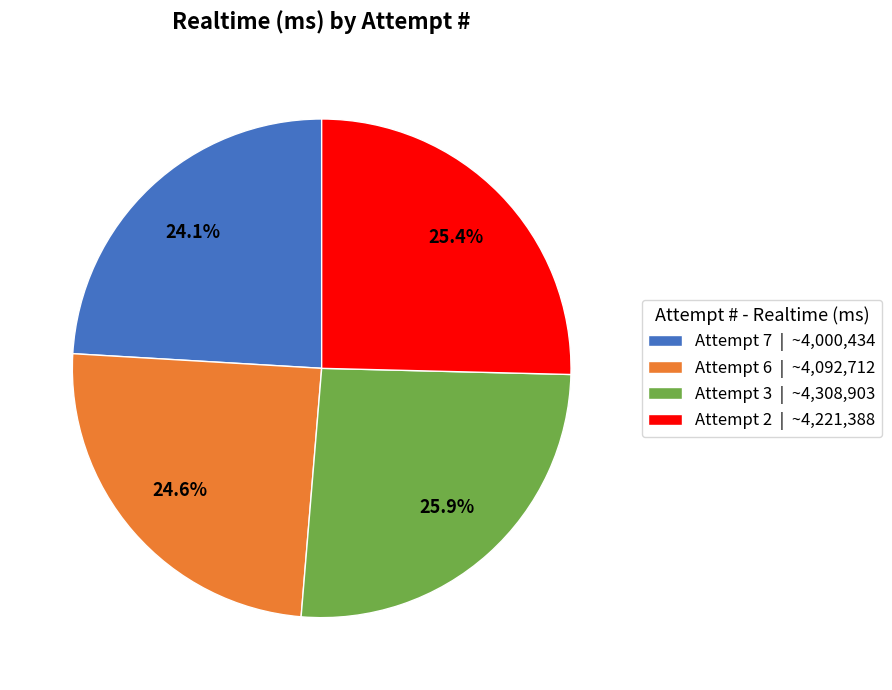

What is the ratio of the value at Attempt 3 to the value at Attempt 2?

1.0